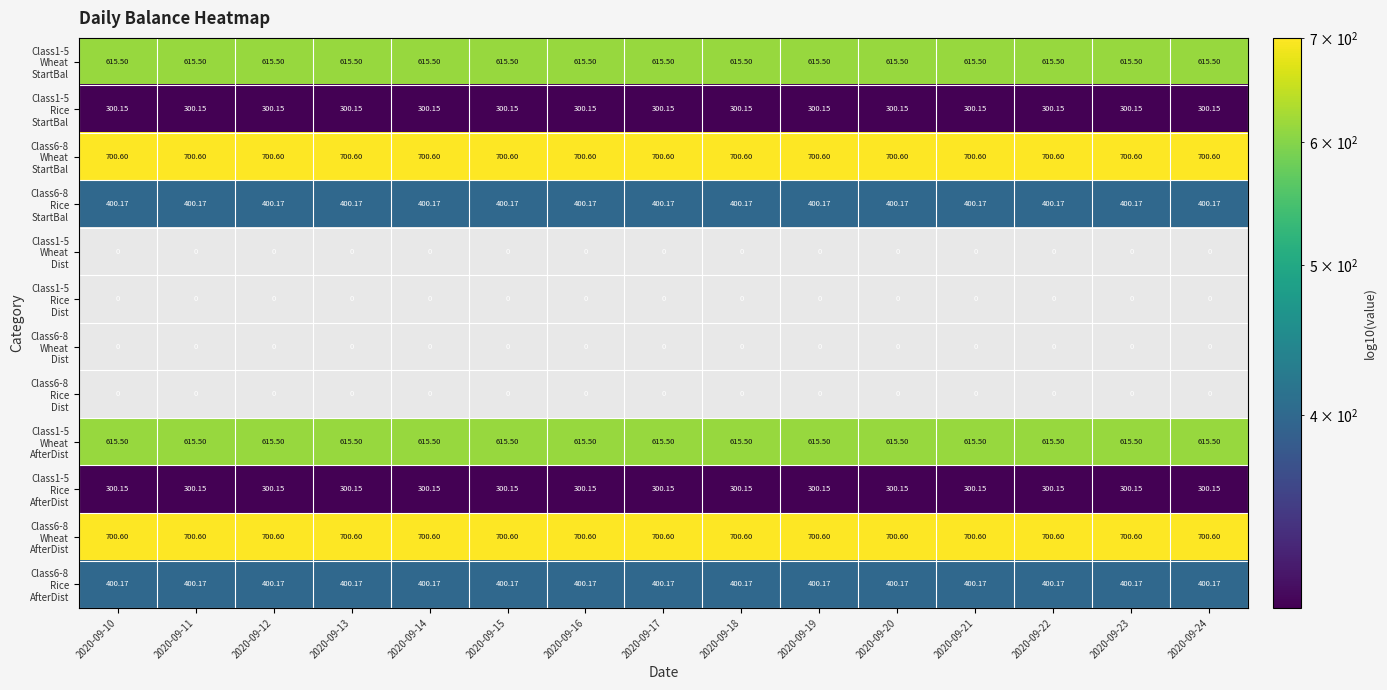

How many data points does each series have?

15